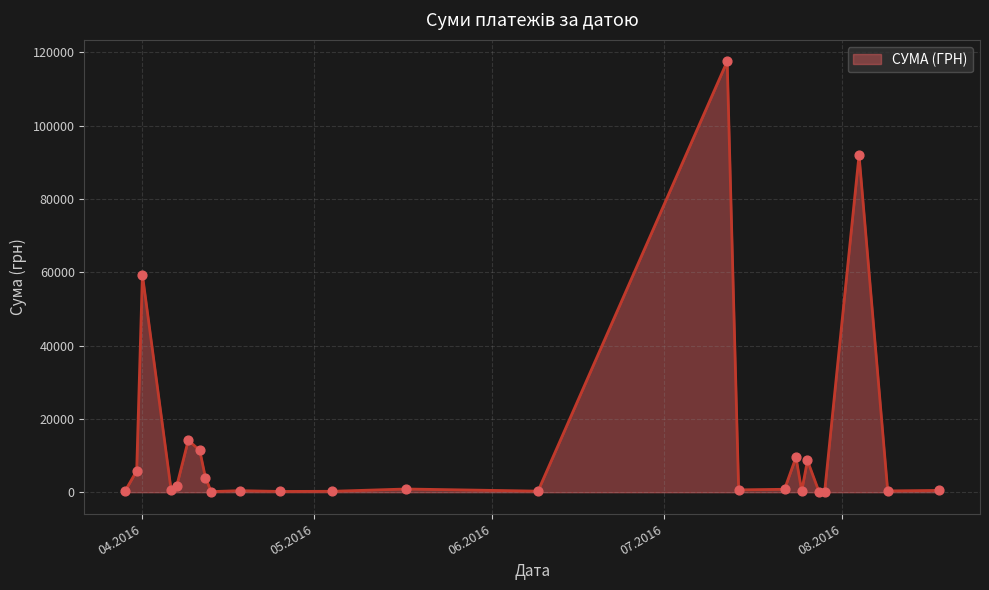

What is the greatest value displayed?

117568.8